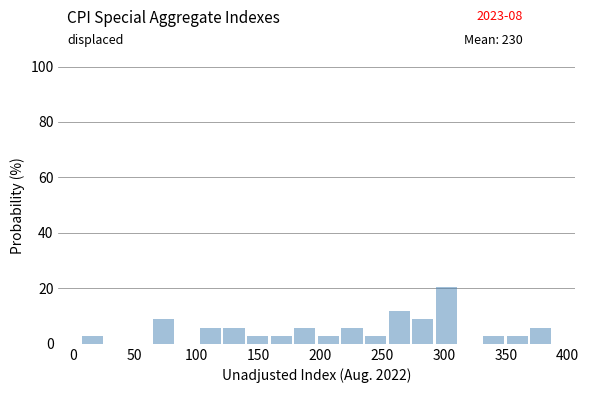

Around what value on the x-axis is the tallest bar? Give the approximate position of its centre, as read against the axis.

300